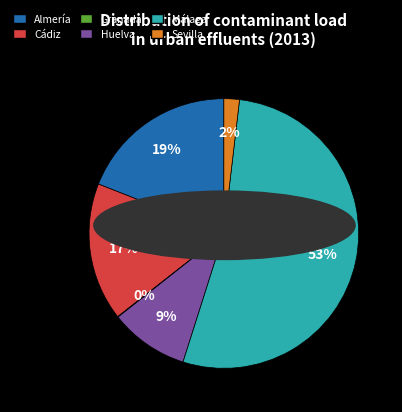

What is the majority slice?

Málaga